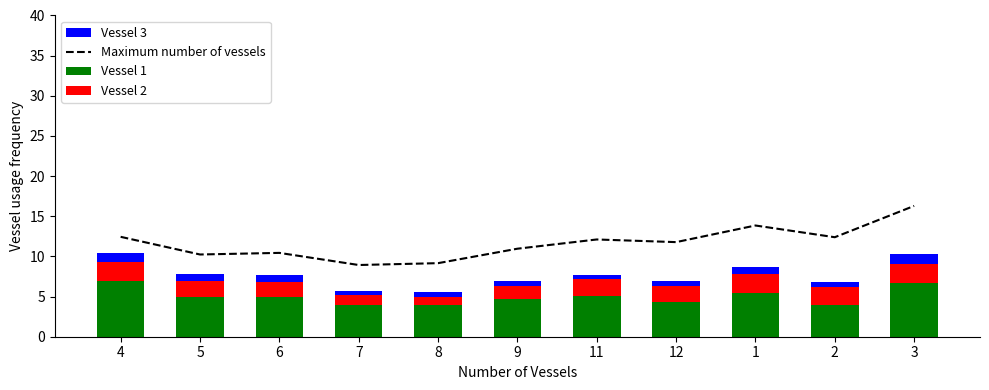

Reading right to left, transcribe all the data shown in this chart.

Maximum number of vessels: 3=16.3	2=12.4	1=13.8	12=11.8	11=12.1	9=11.0	8=9.2	7=8.9	6=10.4	5=10.2	4=12.4
Vessel 1: 3=6.6	2=4.0	1=5.4	12=4.3	11=5.1	9=4.8	8=3.9	7=4.0	6=4.9	5=5.0	4=6.9
Vessel 2: 3=2.4	2=2.2	1=2.5	12=2.0	11=2.1	9=1.6	8=1.0	7=1.2	6=1.9	5=2.0	4=2.3
Vessel 3: 3=1.3	2=0.6	1=0.8	12=0.6	11=0.6	9=0.7	8=0.6	7=0.6	6=0.8	5=0.9	4=1.2